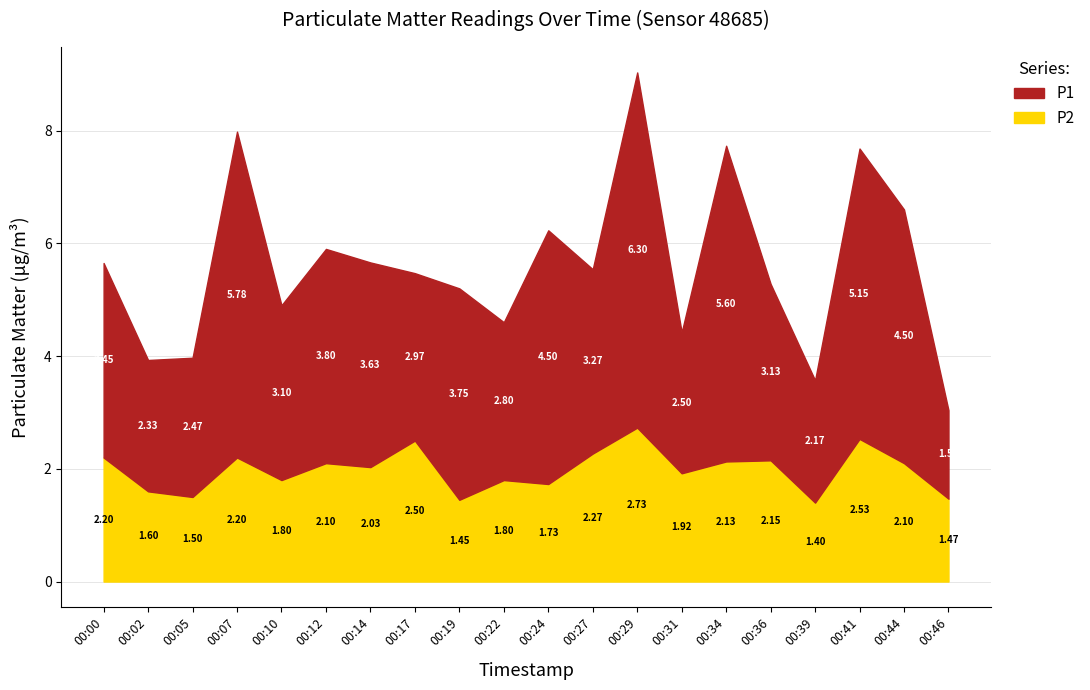

Does the chart display data point markers on the line(s)?

No